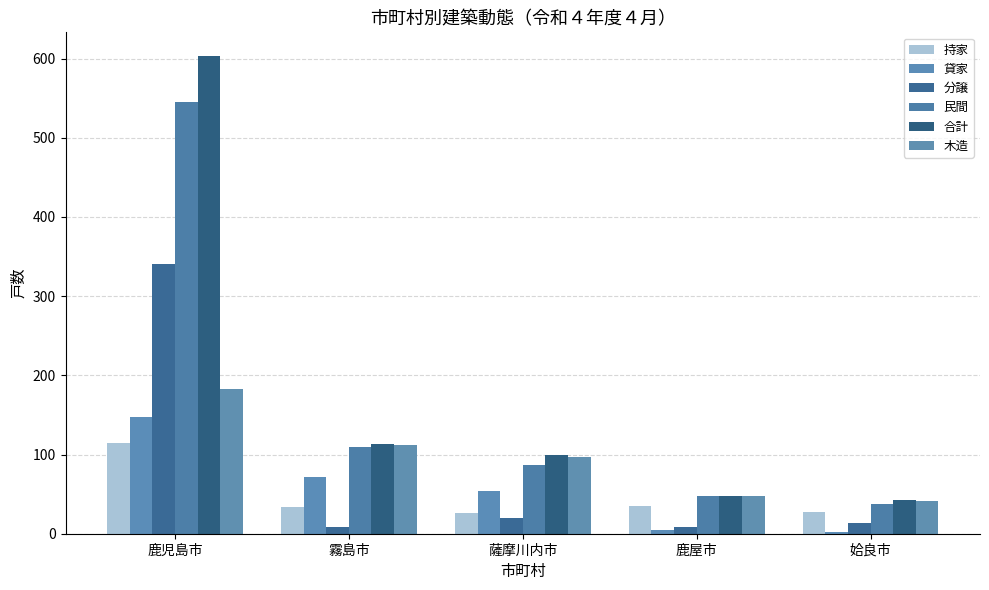

How many data points does each series have?

5